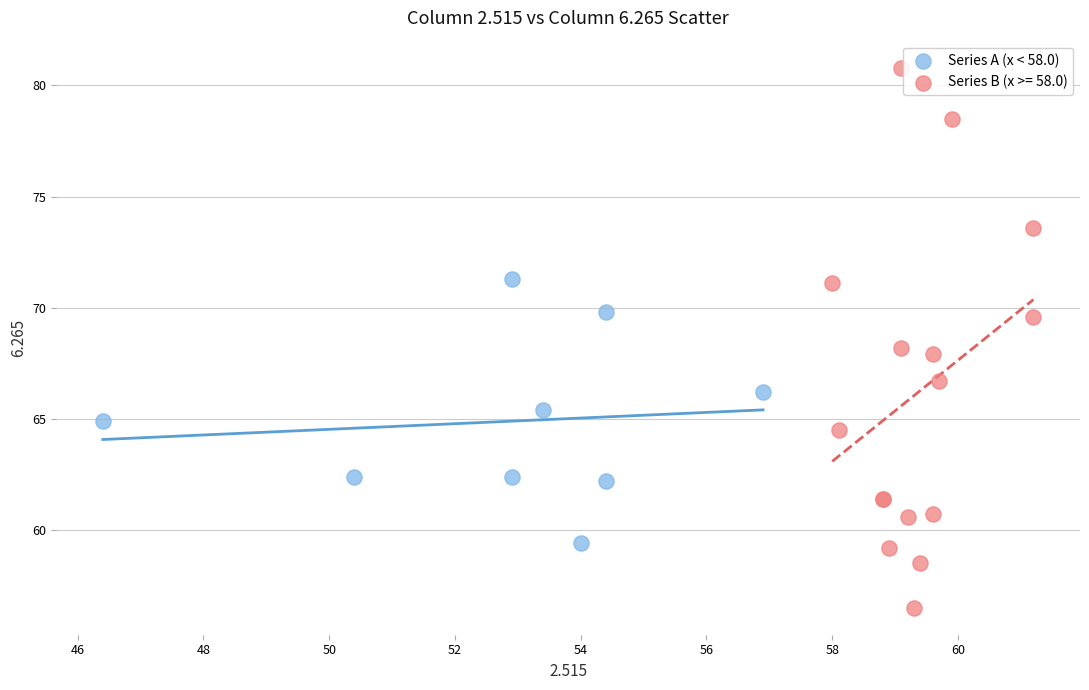

Which series has the largest Y range (max minus min)?

Series B (x >= 58.0)